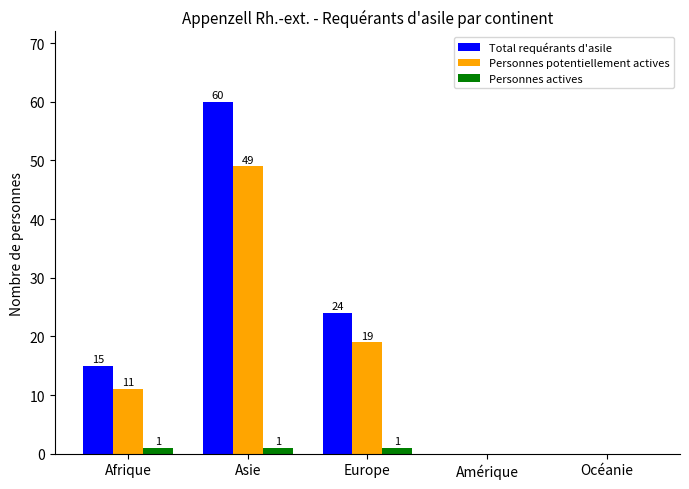

Is the value of Personnes actives at Afrique greater than the value of Personnes potentiellement actives at Asie?

No